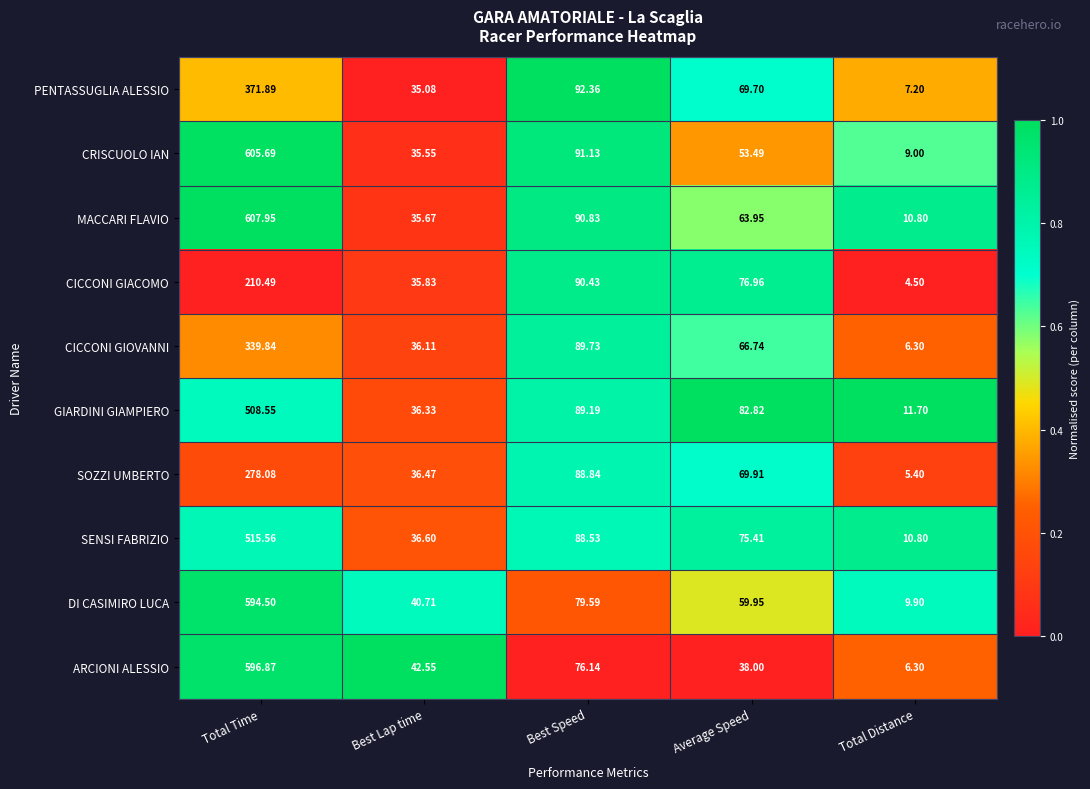

At which label does CICCONI GIOVANNI reach its minimum?

Total Distance